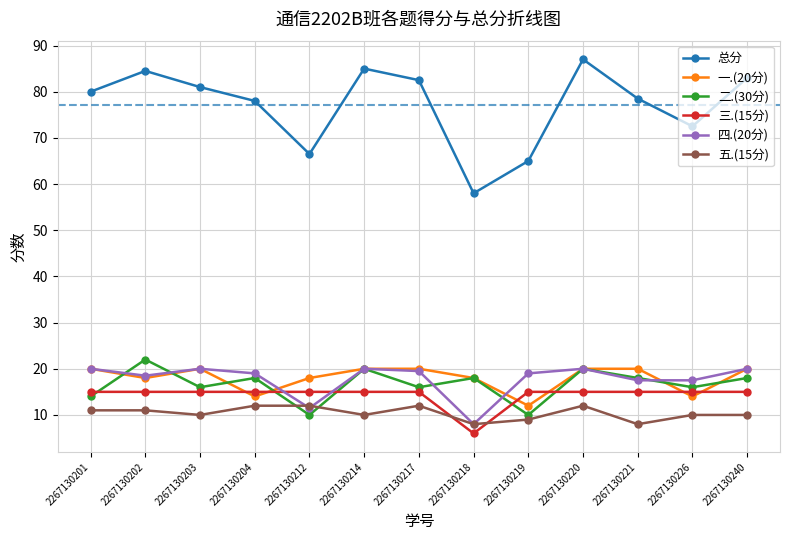

Count the 三.(15分) values in the range 15 to 16.

12